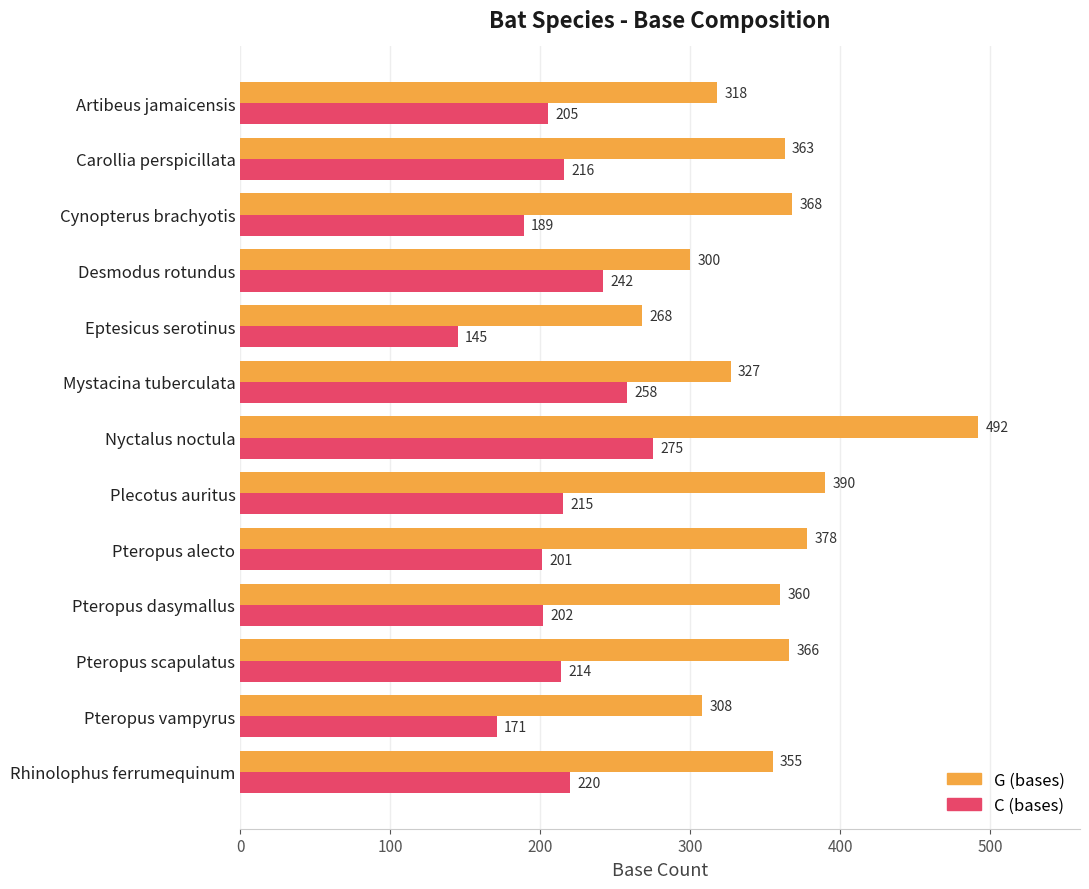

What are all the series names shown in the legend?

G (bases), C (bases)